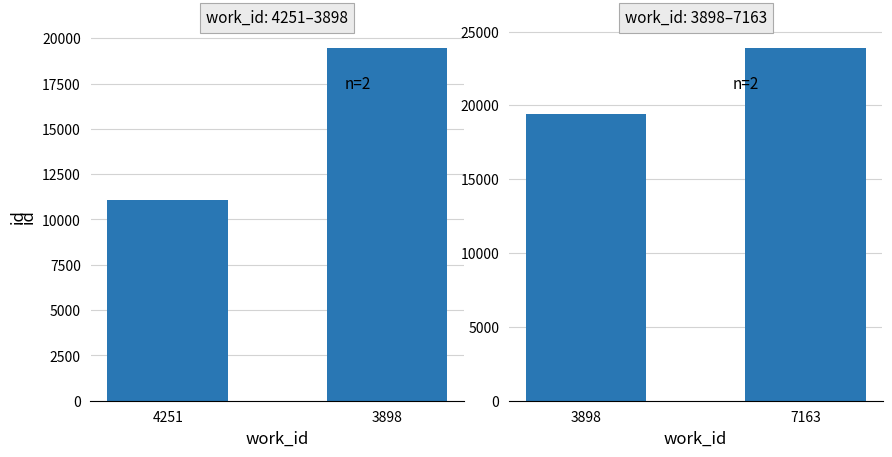

At how many categories does at least one series exceed 17624?

2